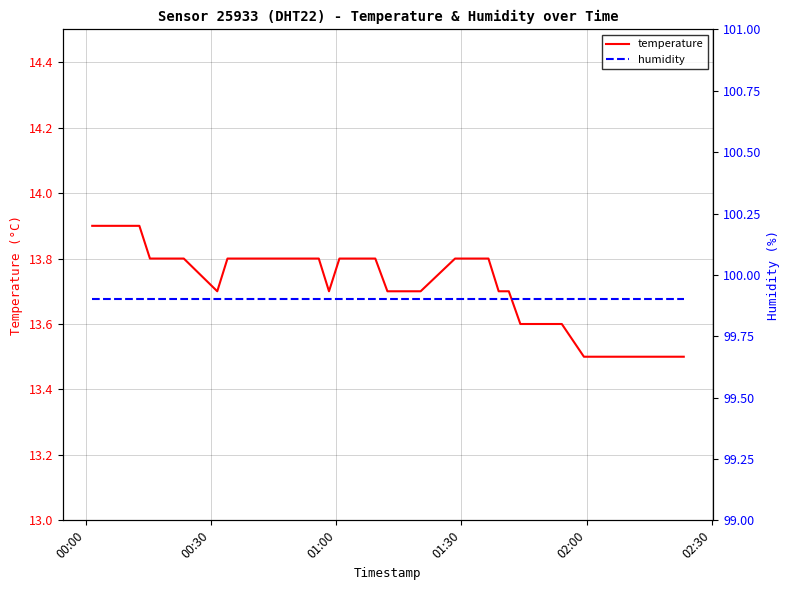

The value of temperature at 19 is 3.9. True or false?

False